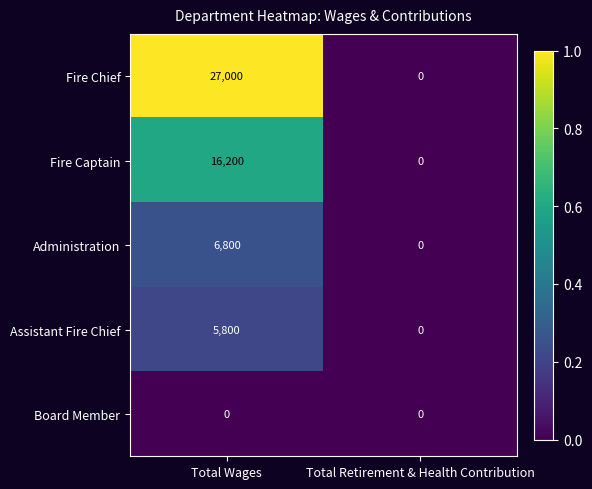

Which series has the largest range (max minus min)?

Fire Chief